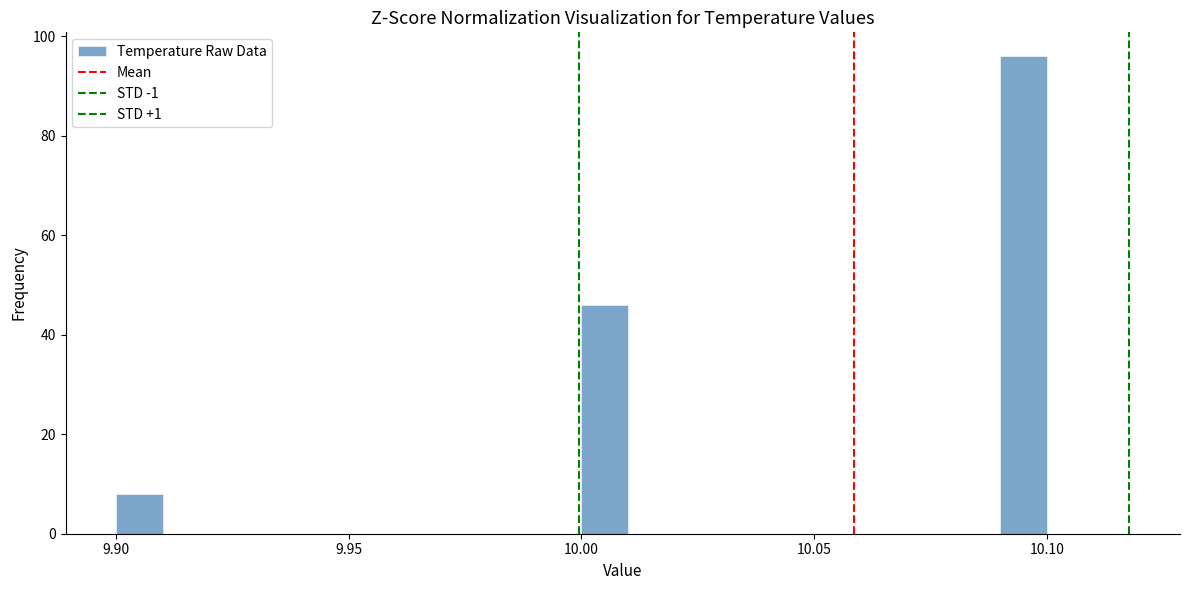

Read against the x-axis, roughly where is the centre of the tallest bar?

10.095